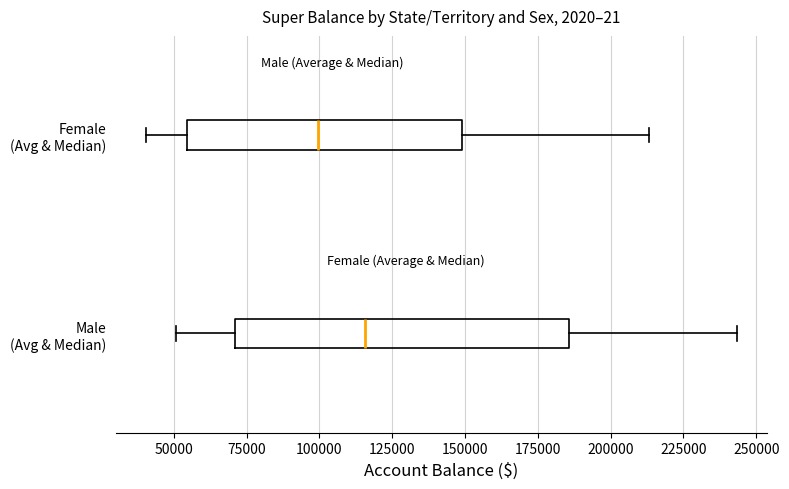

Reading bottom to top, read every box against the x-axis: the position of its median line, the range the box covers, and the ends of its whiskers. The values are not printed on the chart, so give them approximately, as read against the axis.

Male (Avg & Median): median 115000, box 70000 to 185000, whiskers 50000 to 245000
Female (Avg & Median): median 100000, box 55000 to 150000, whiskers 40000 to 215000